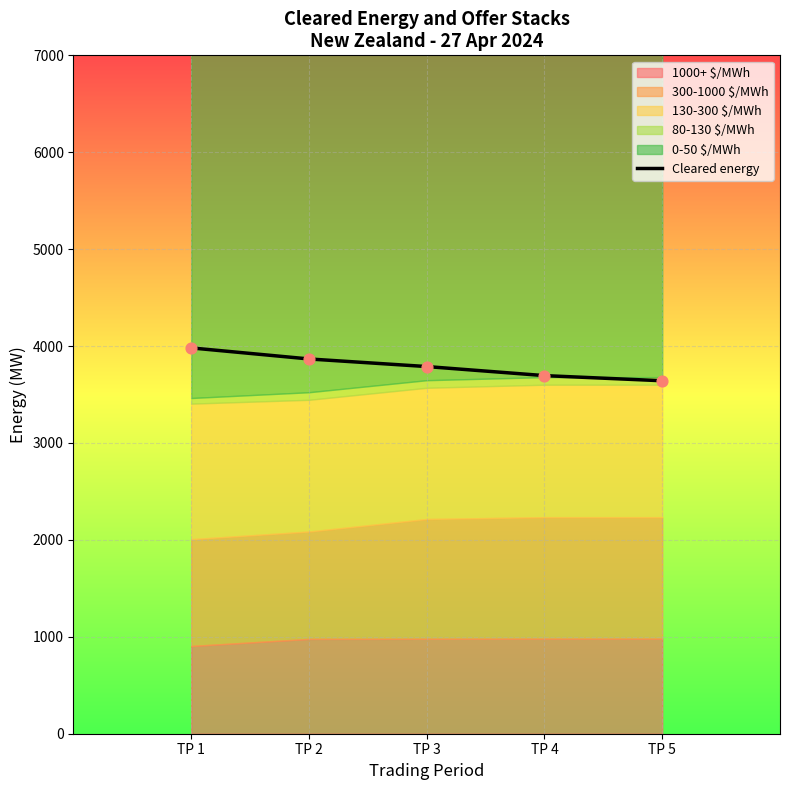

Approximately how many times larger is the value at TP 2 compared to TP 5?

1.1